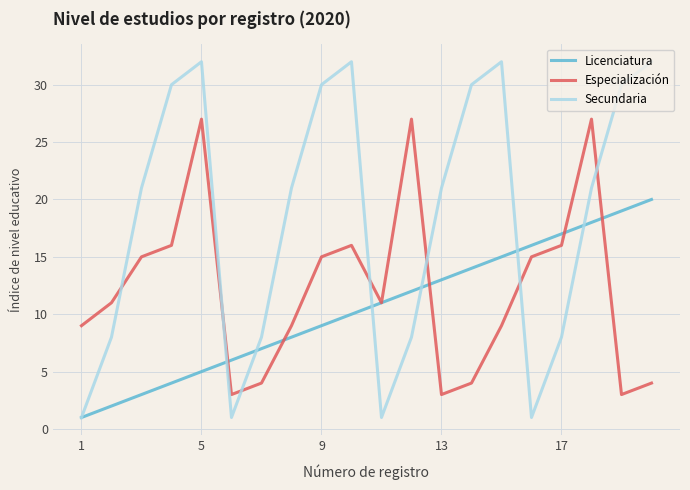

After their last crossing, which series has the higher values: Licenciatura or Secundaria?

Secundaria